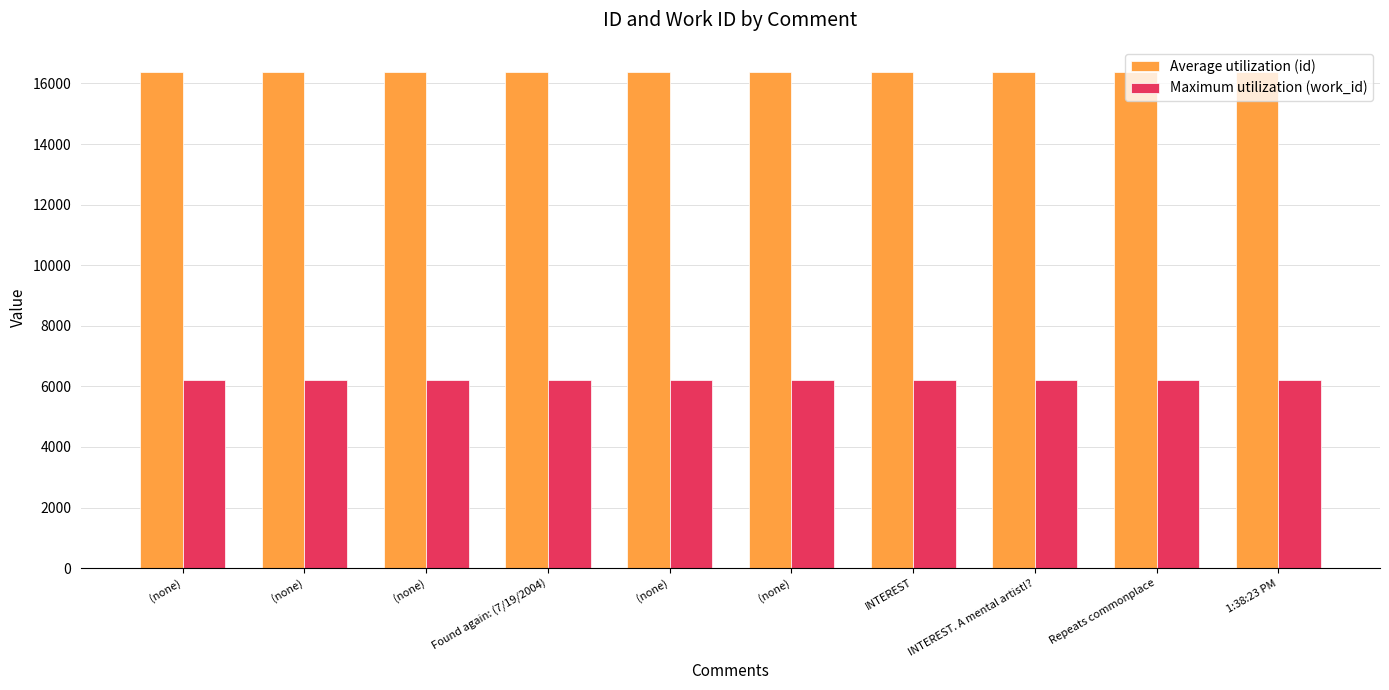

Count the number of data series in this chart.

2